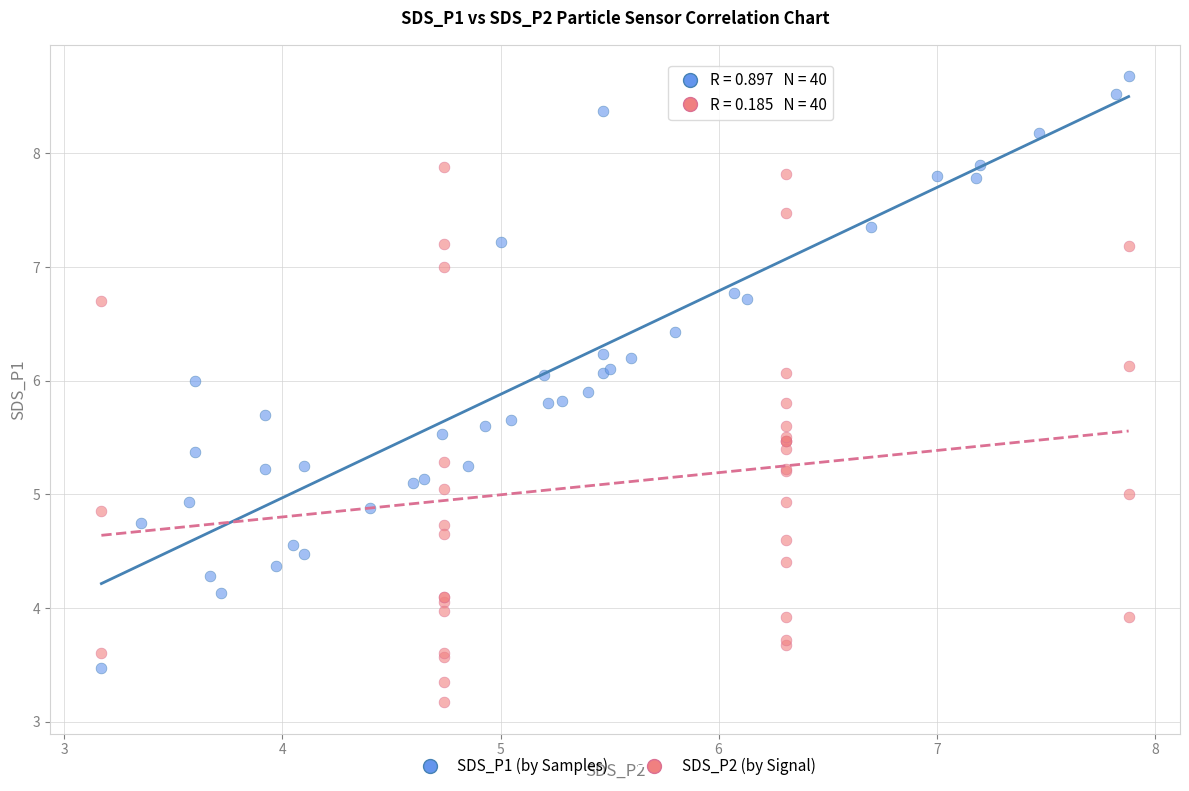

Which series contains the highest Y value?

SDS_P1 (by Samples)